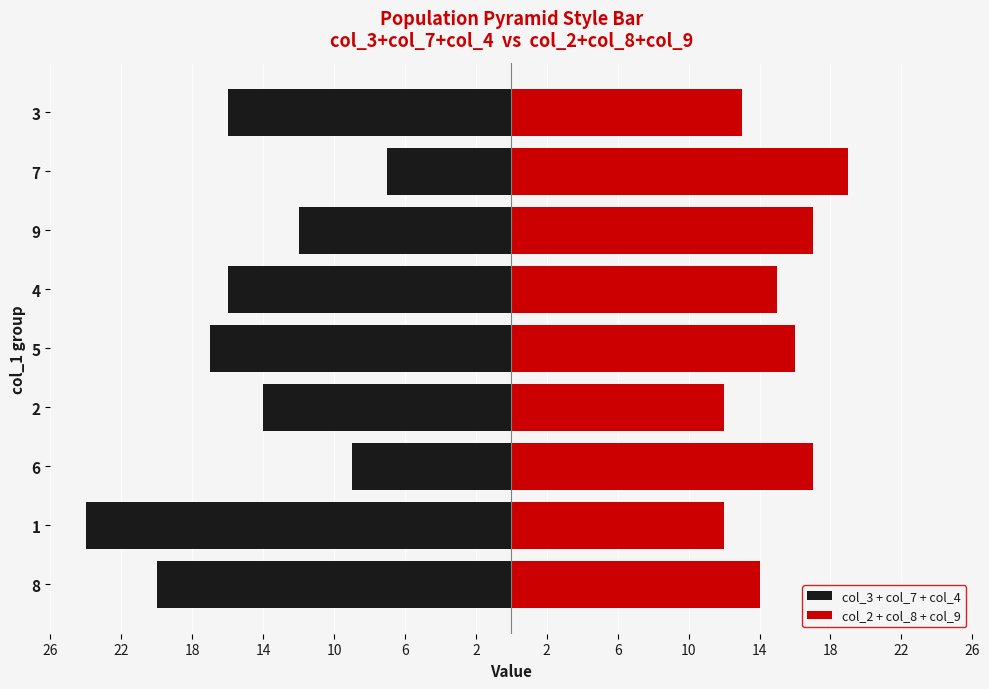

What are all the series names shown in the legend?

col_3 + col_7 + col_4, col_2 + col_8 + col_9